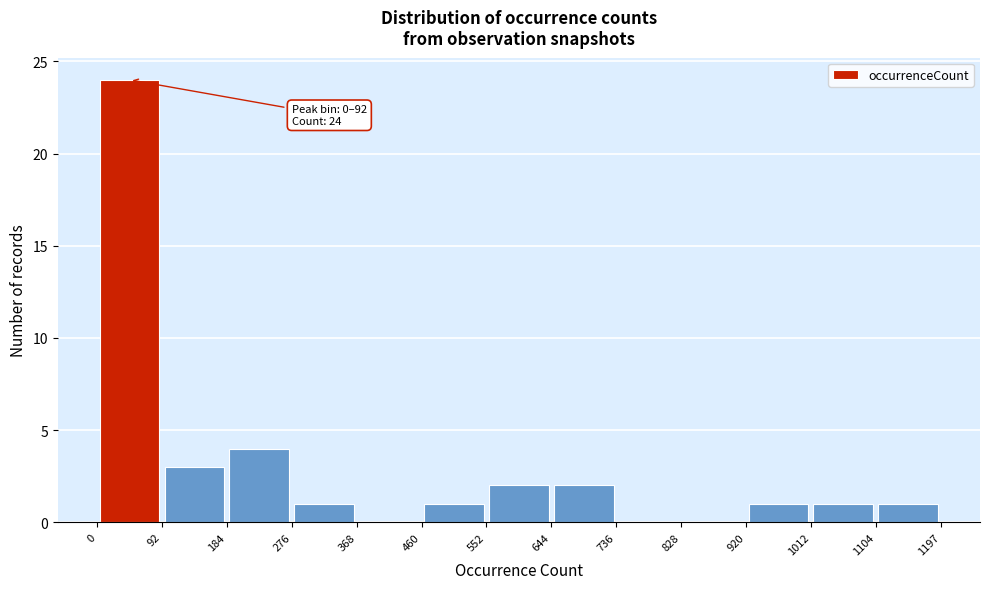

Which range on the x-axis has the tallest bar?

0 to 92